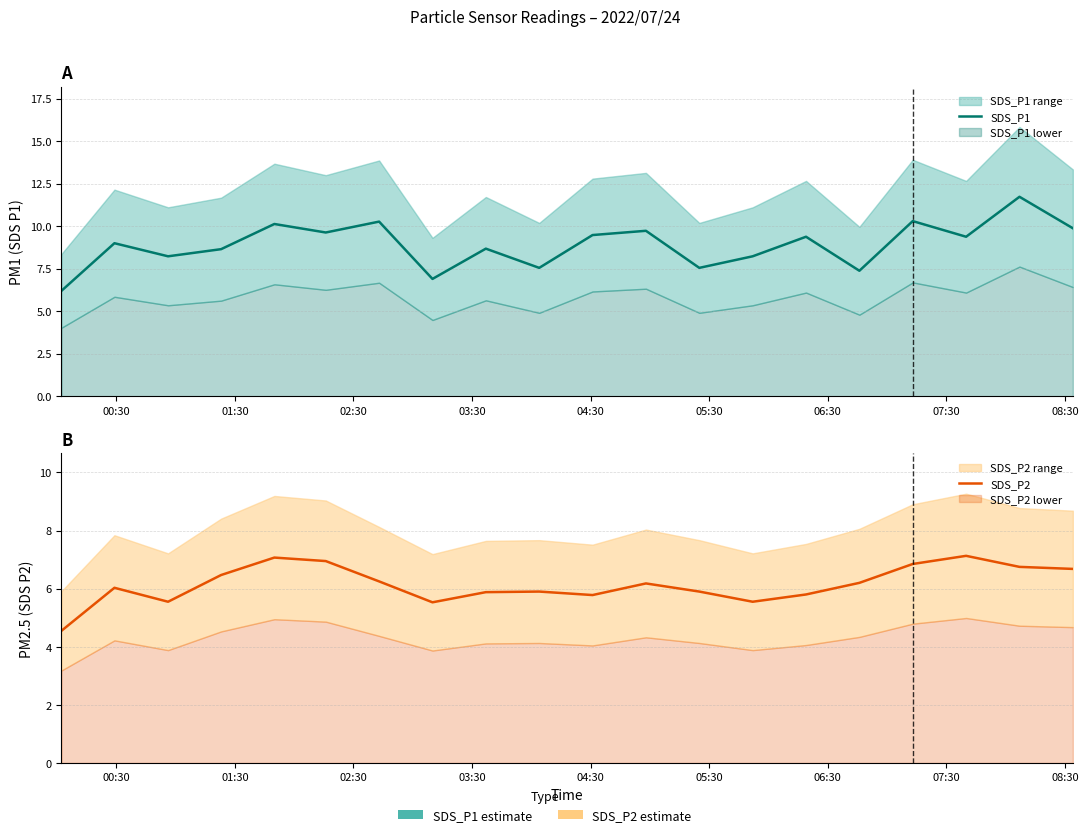

Rank the series by their maximum value, from highest to lowest.

SDS_P1, SDS_P2